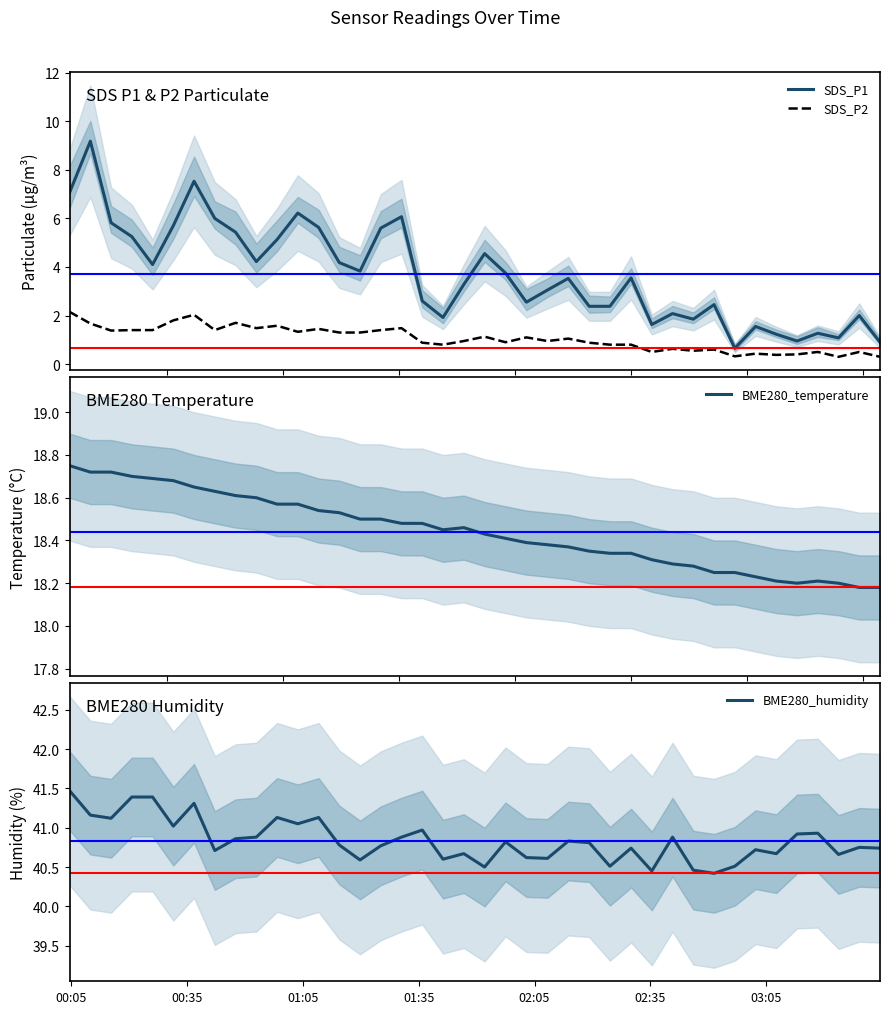

In BME280_humidity, how many points are higher than both neighbors (excluding endpoints)?

12